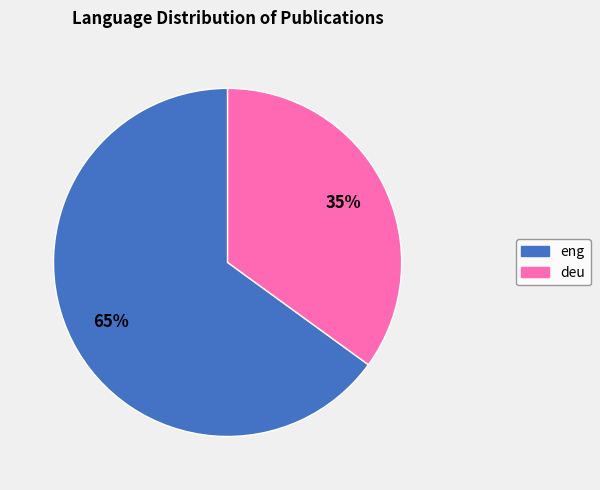

Which slice is the largest?

eng